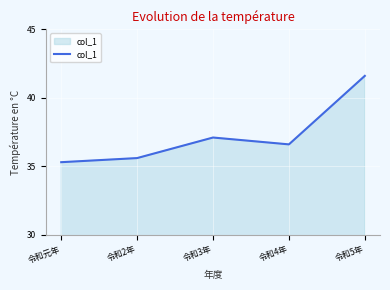

Reading left to right, list all the values displayed in this chart.

令和元年=35.3	令和2年=35.6	令和3年=37.1	令和4年=36.6	令和5年=41.6